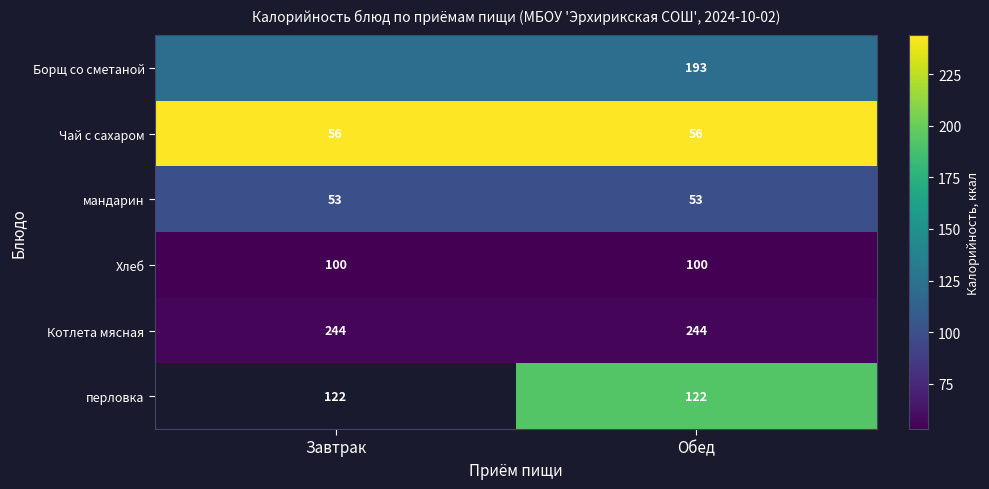

What is the sum of the Чай с сахаром values at Завтрак and Обед?

112